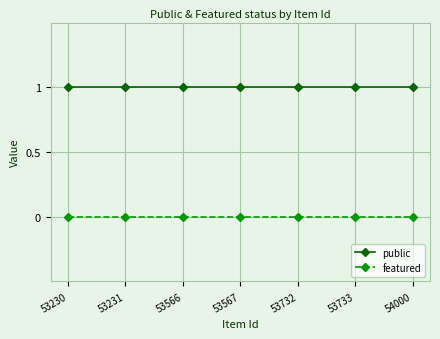

What is the maximum value for public?

1